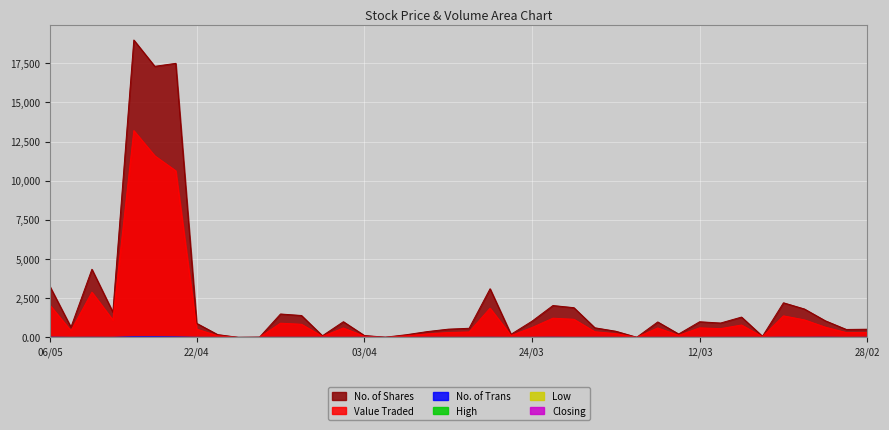

What is the minimum value shown in the chart?

0.6